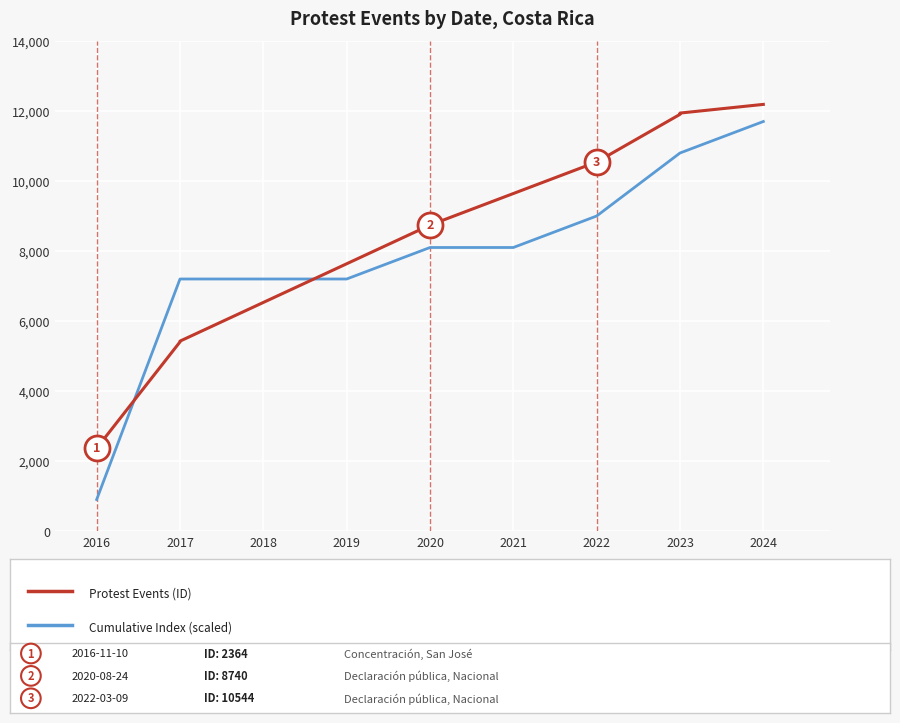

What is the difference between the second highest and second lowest values?

6538